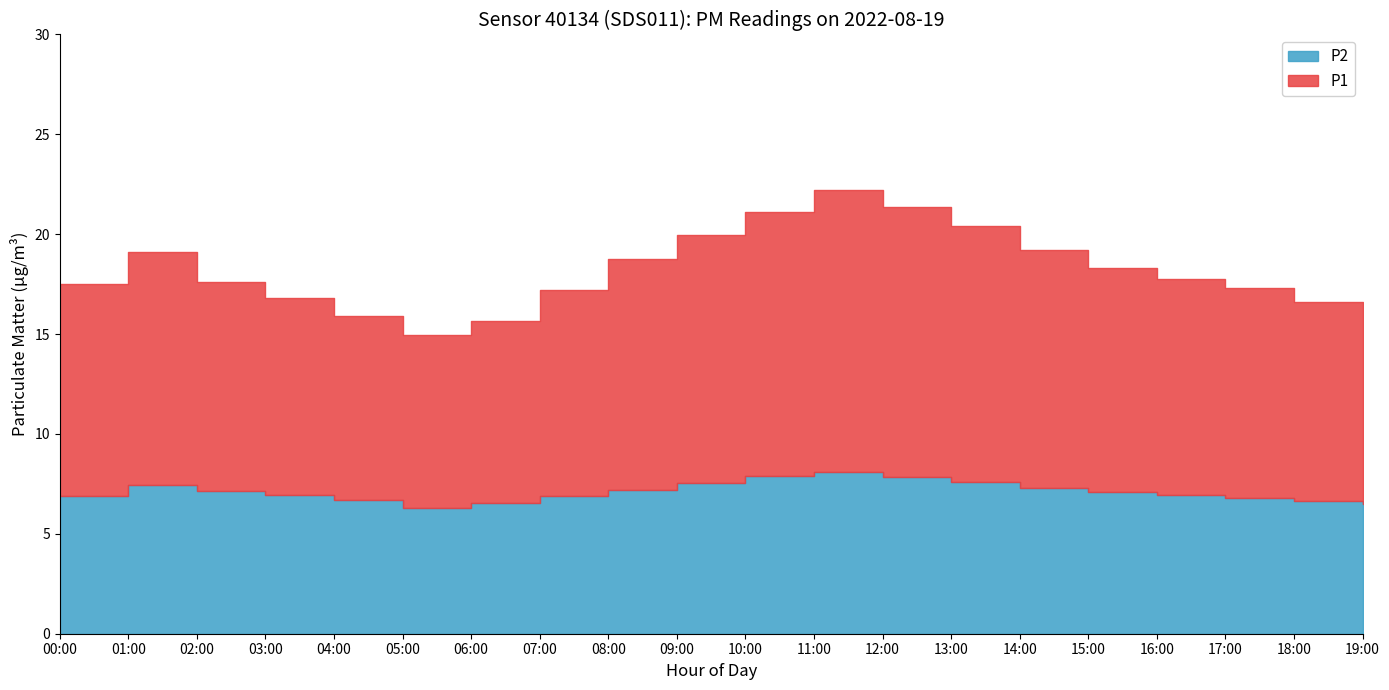

True or false: P1 has more than 0 points higher than both neighbors.

True